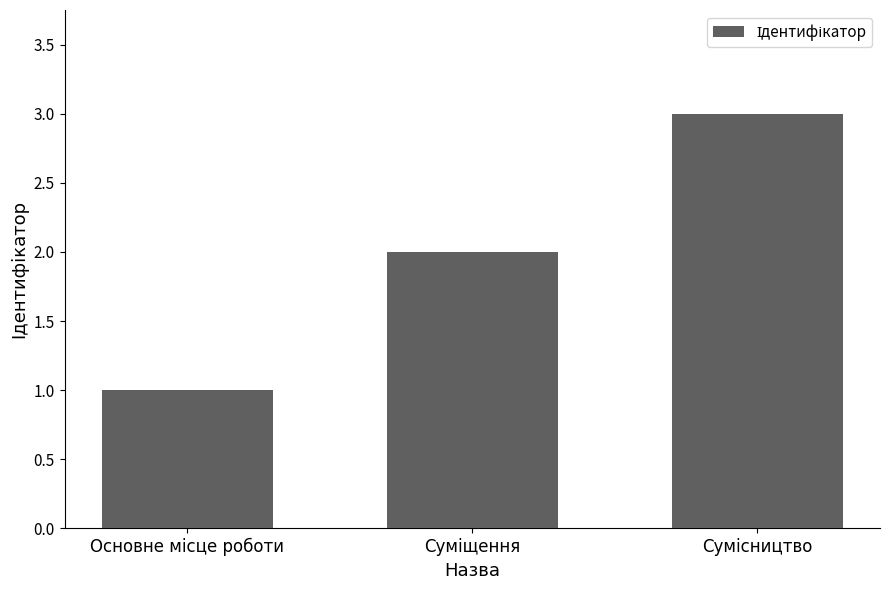

What is the maximum value shown in the chart?

3